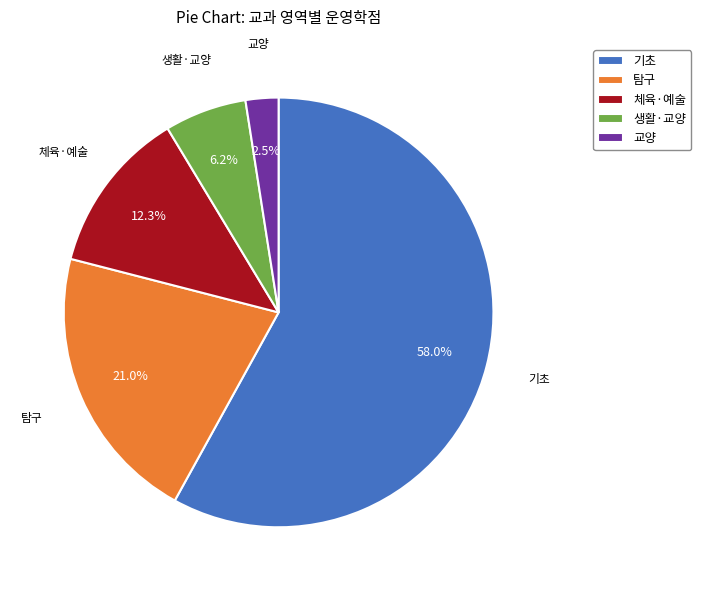

Is the sum of 생활·교양 and 교양 greater than half?

No